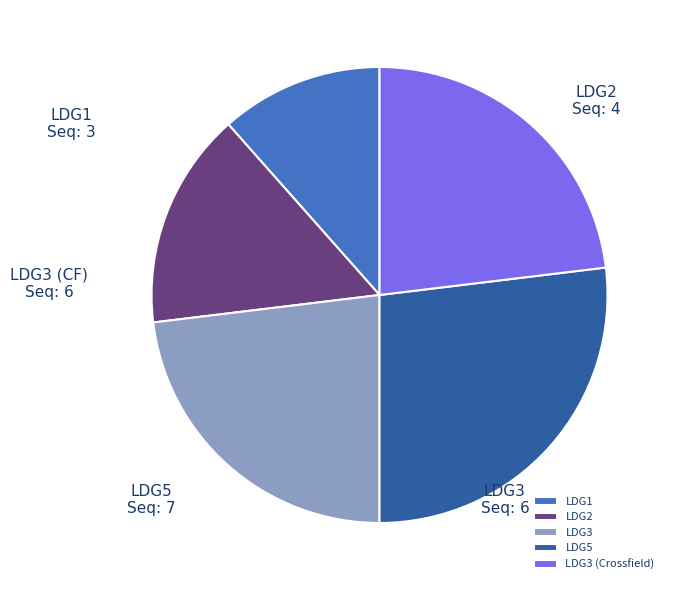

Which has a higher value, LDG3 or LDG5?

LDG5